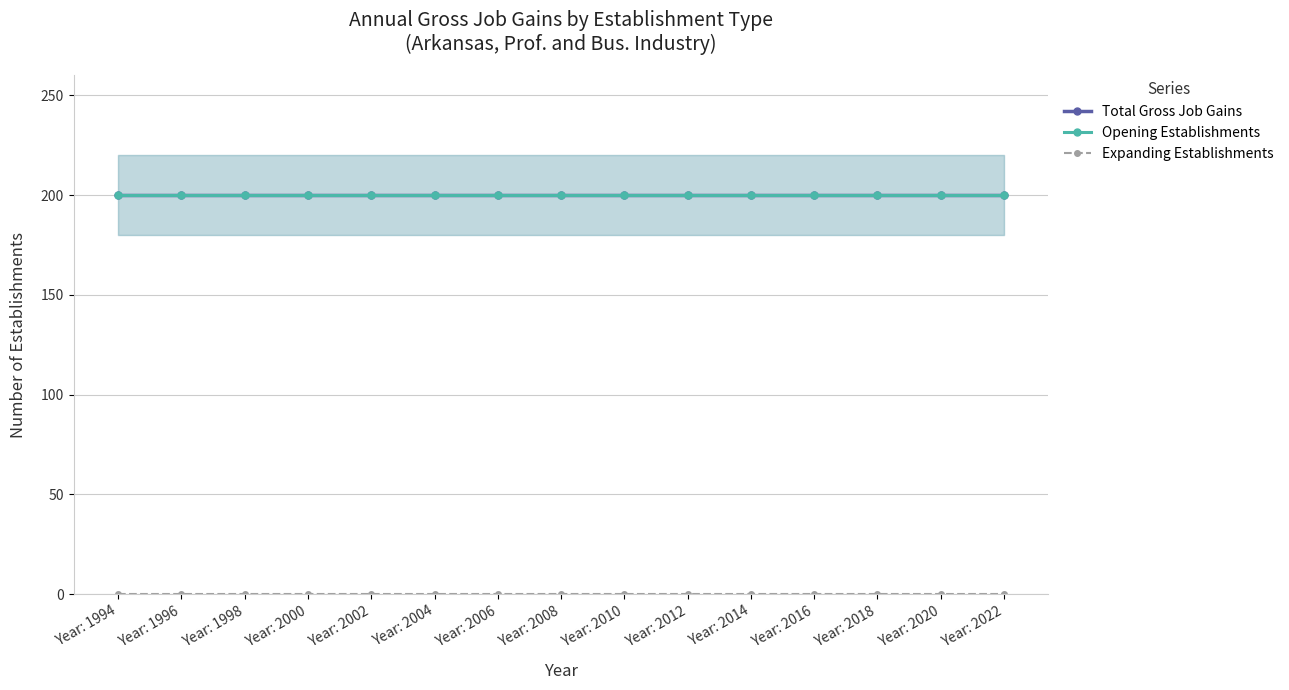

How many lines are shown in the chart?

3